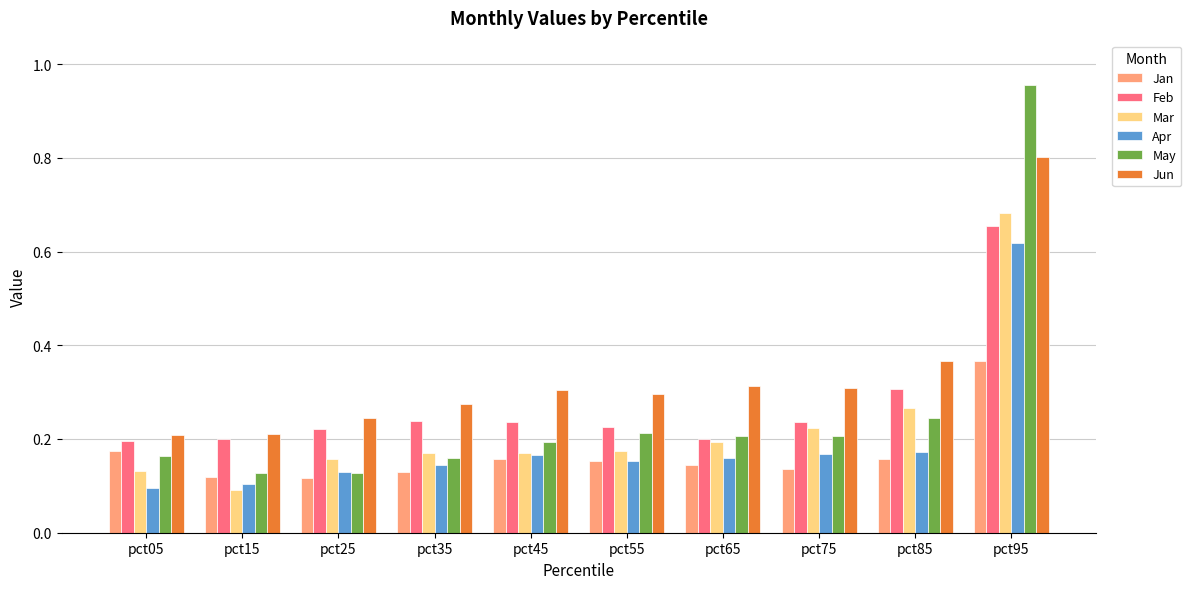

At which category is the sum across all series the highest?

pct95